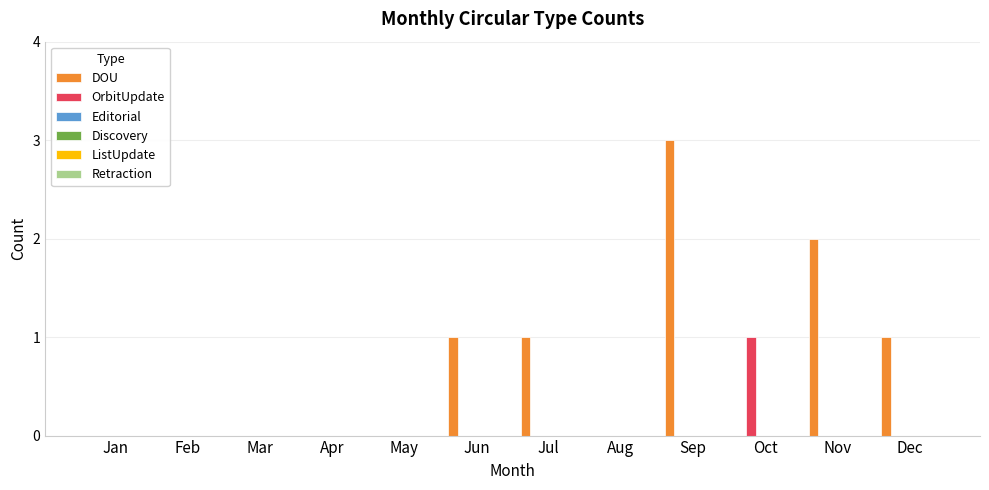

Which series has the largest total across all categories?

DOU